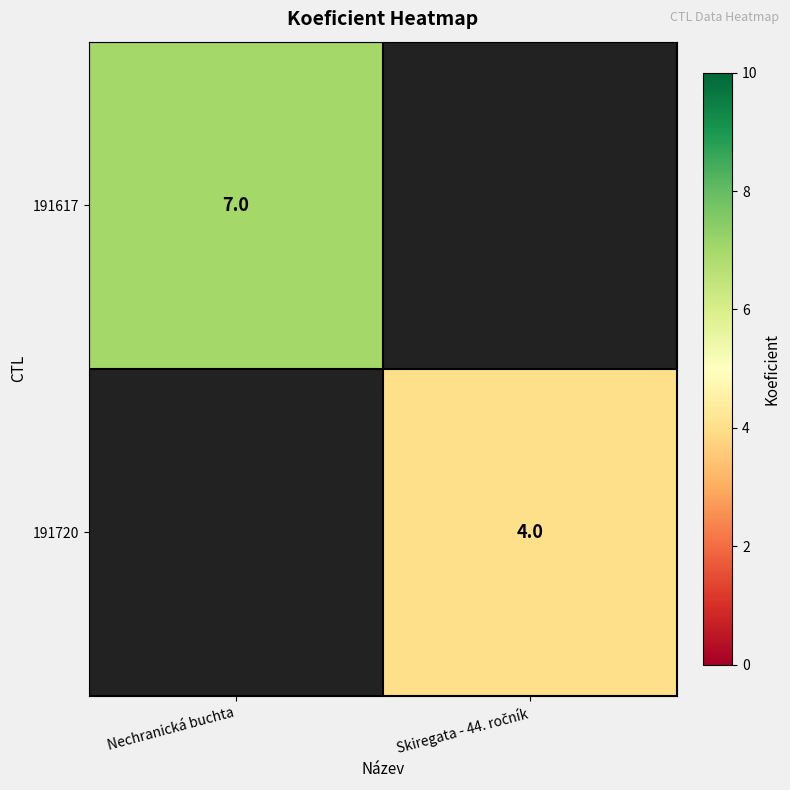

Is it true that 191617 equals 7 at Nechranická buchta?

True